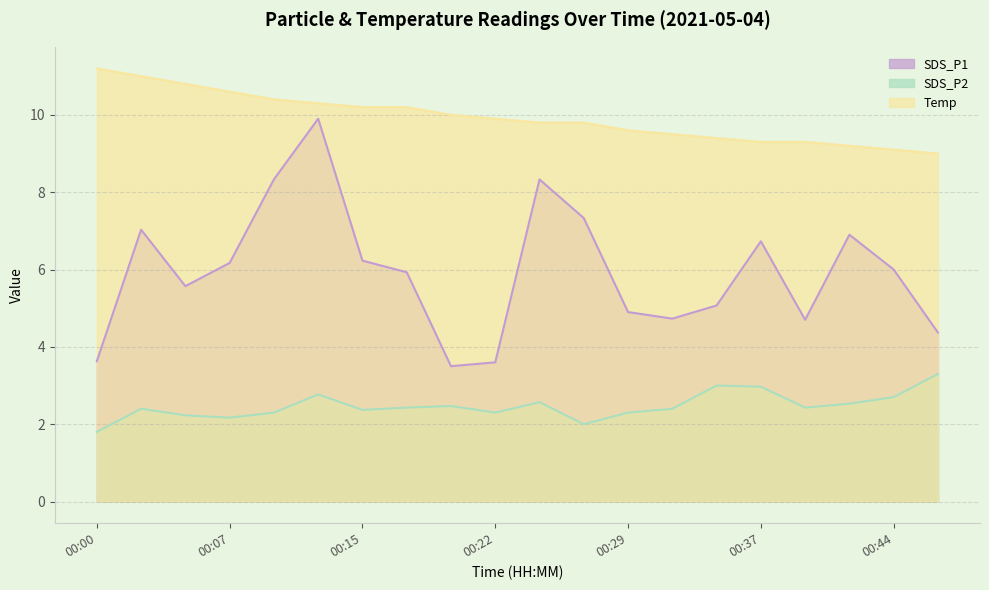

Rank the categories by SDS_P2 value from highest to lowest.

00:46, 00:34, 00:37, 00:12, 00:44, 00:24, 00:42, 00:20, 00:17, 00:39, 00:02, 00:32, 00:15, 00:10, 00:22, 00:29, 00:05, 00:07, 00:27, 00:00